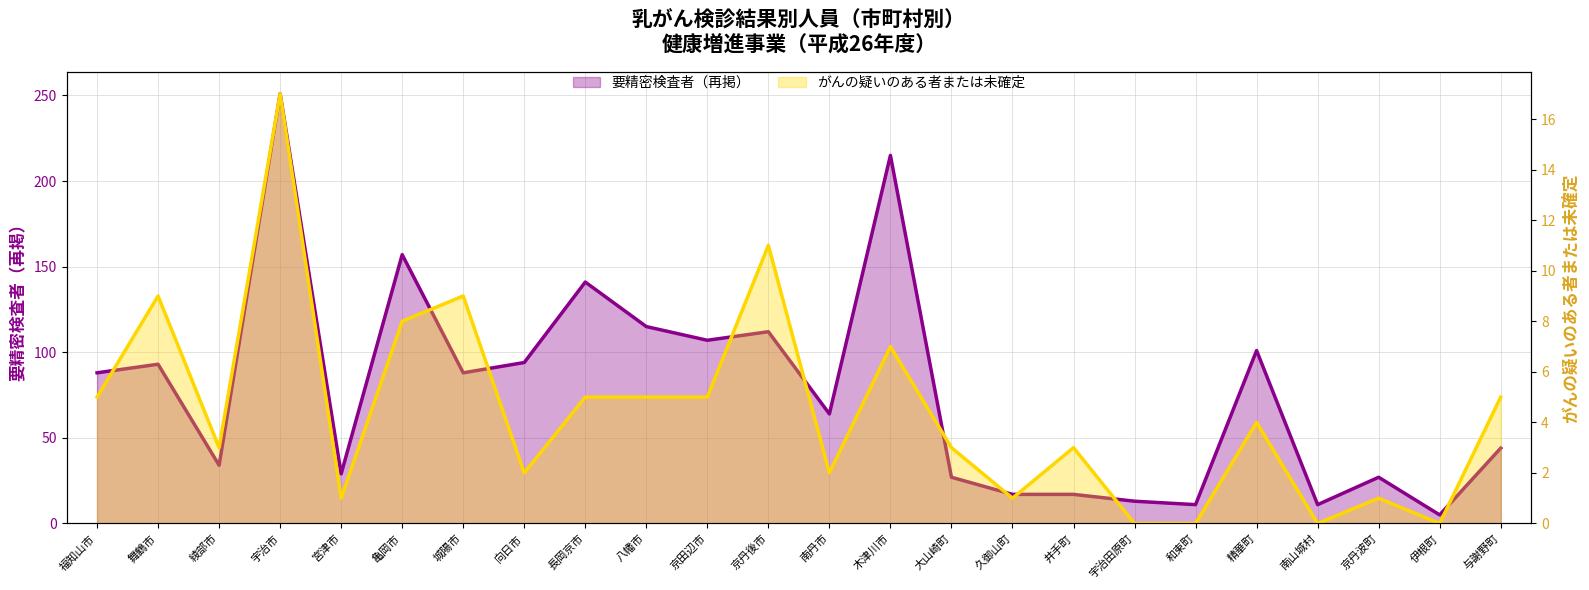

What are all the series names shown in the legend?

がんの疑いのある者または未確定, 要精密検査者（再掲）